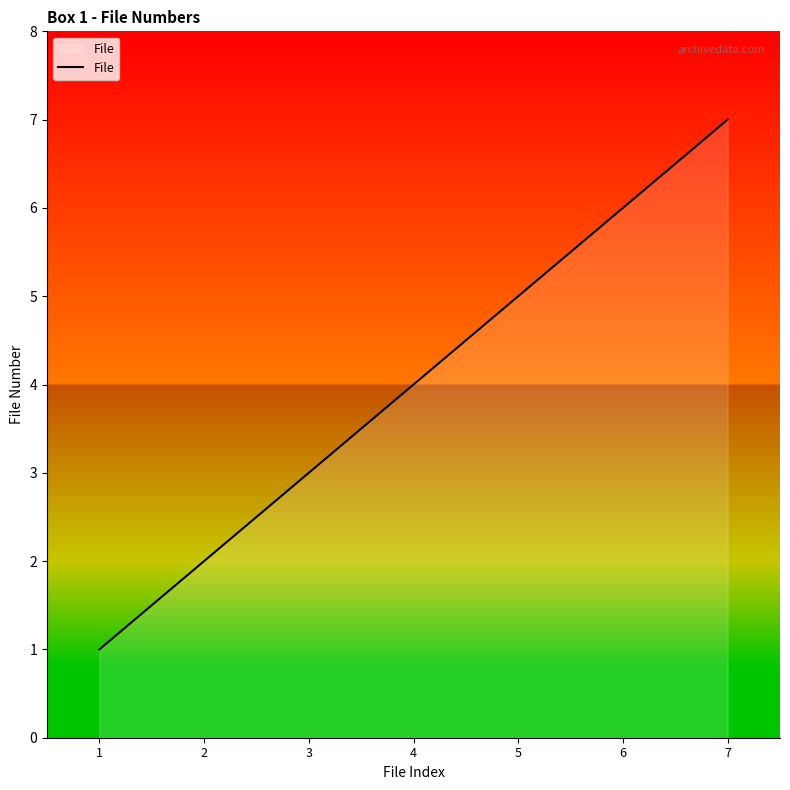

What is the difference between the second highest and minimum values?

5